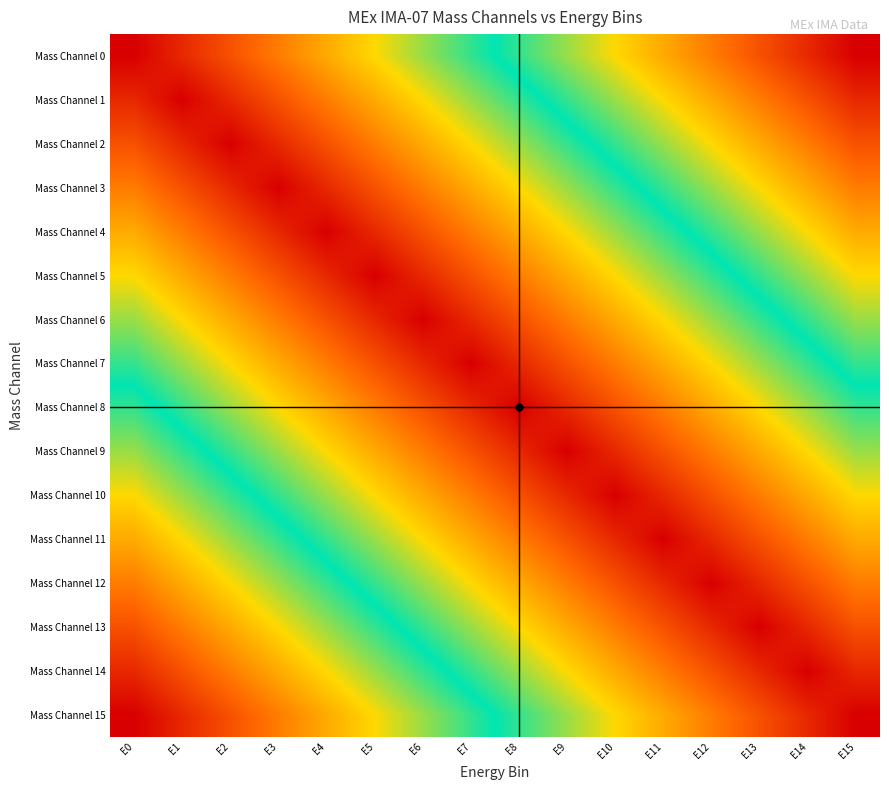

Rank the series at E6 from highest to lowest value.

Mass Channel 6, Mass Channel 5, Mass Channel 7, Mass Channel 4, Mass Channel 8, Mass Channel 3, Mass Channel 9, Mass Channel 2, Mass Channel 10, Mass Channel 1, Mass Channel 11, Mass Channel 0, Mass Channel 12, Mass Channel 13, Mass Channel 14, Mass Channel 15